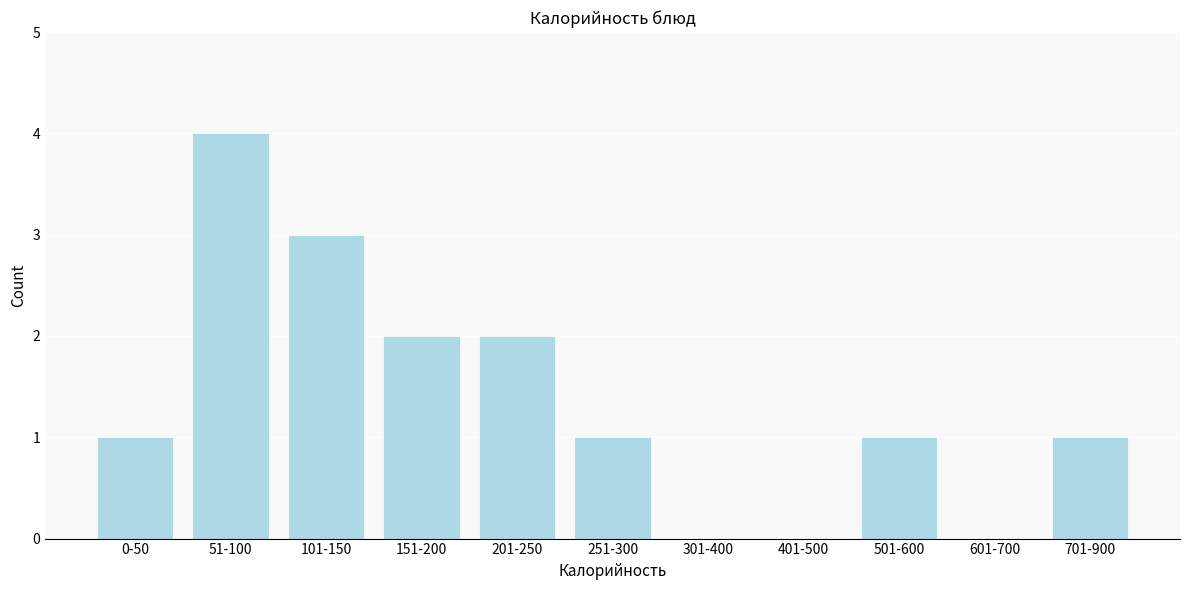

Reading left to right, what are all the values shown in this chart?

0-50=1	51-100=4	101-150=3	151-200=2	201-250=2	251-300=1	301-400=0	401-500=0	501-600=1	601-700=0	701-900=1